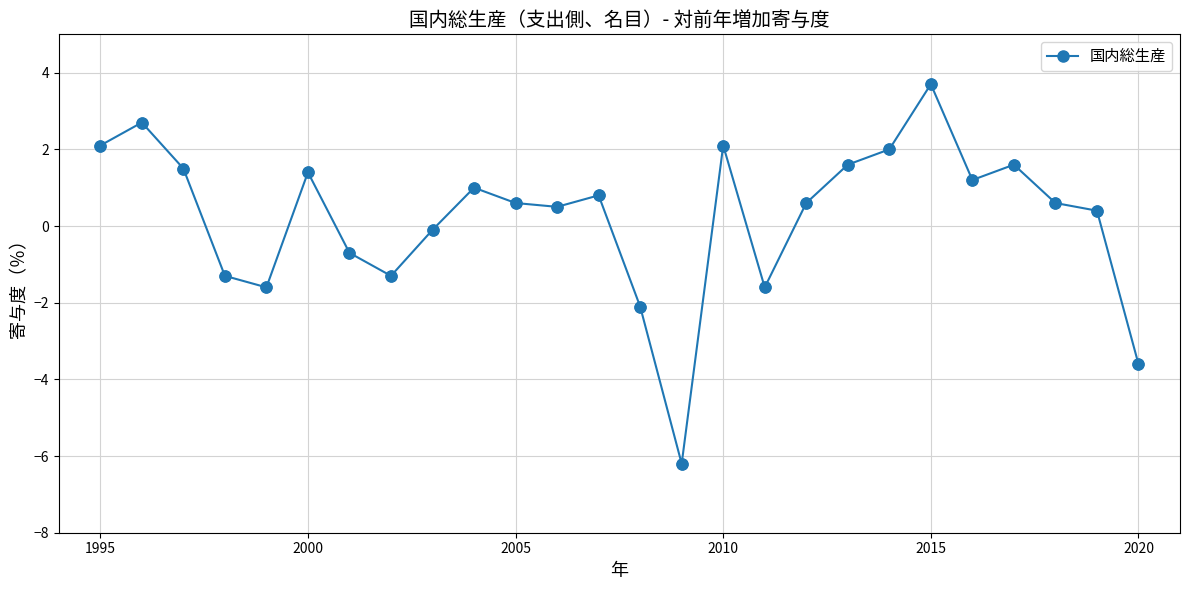

What is the maximum value shown in the chart?

3.7